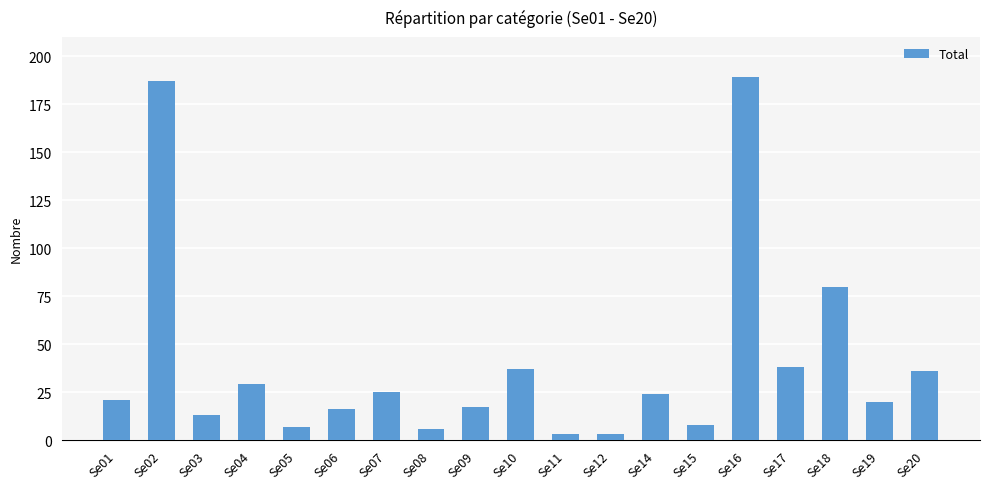

What is the greatest value displayed?

189